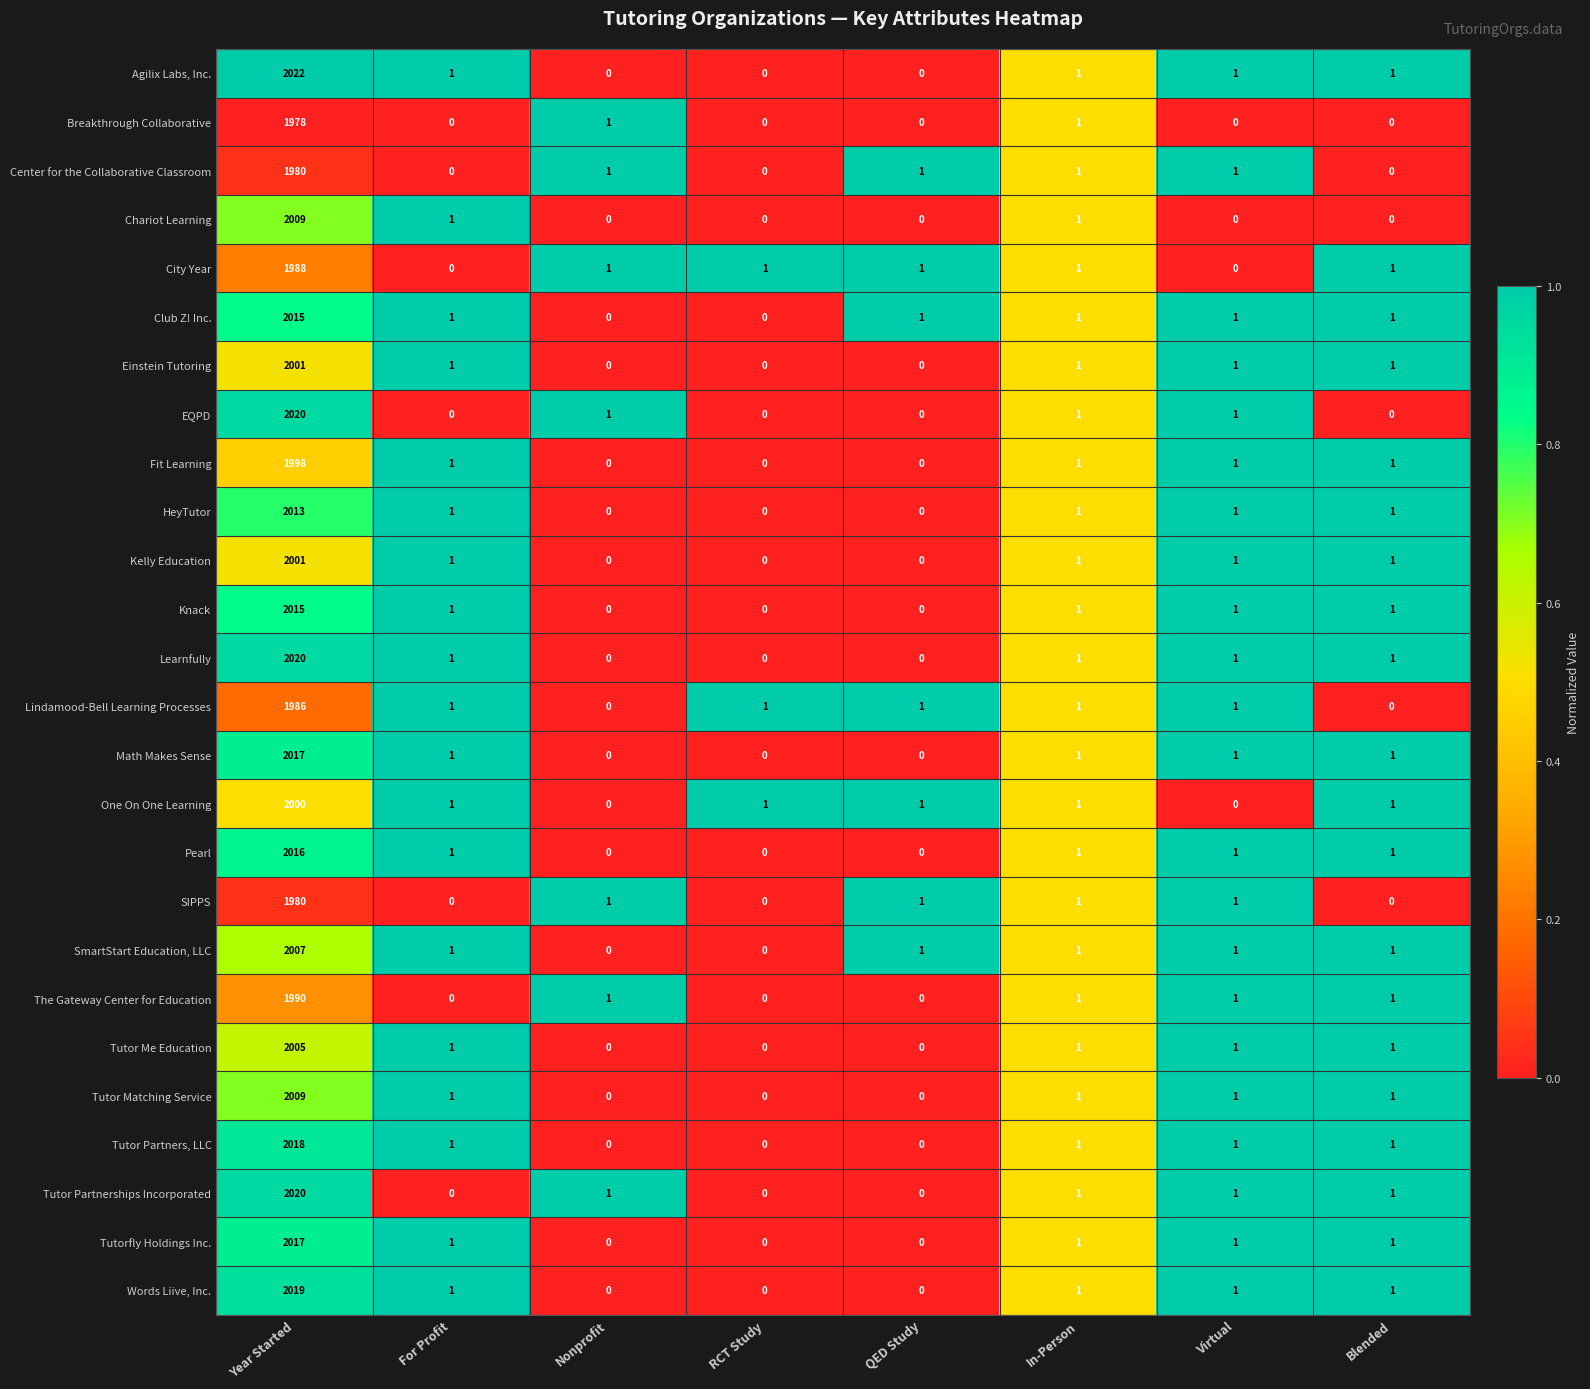

Which series has the largest range (max minus min)?

Agilix Labs, Inc.